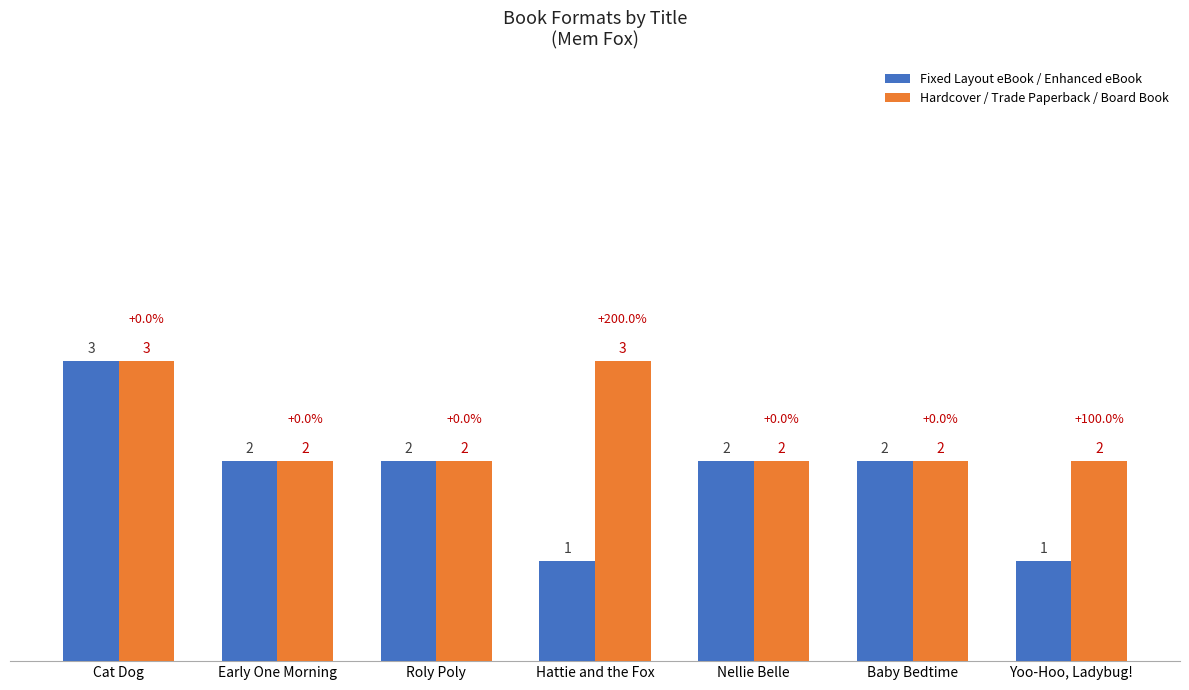

At how many categories does at least one series exceed 1?

7